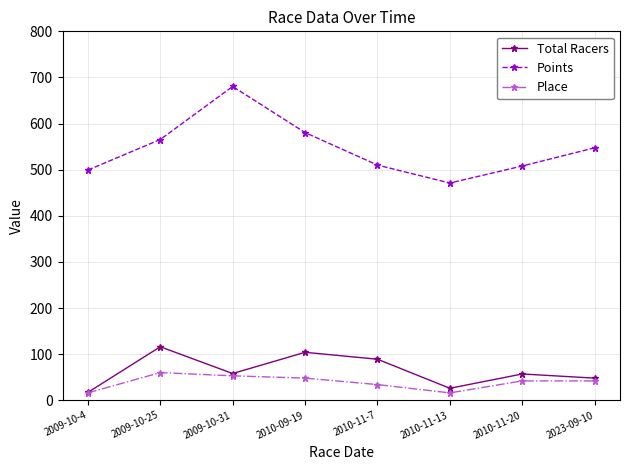

At which category does Total Racers reach its first local peak?

2009-10-25